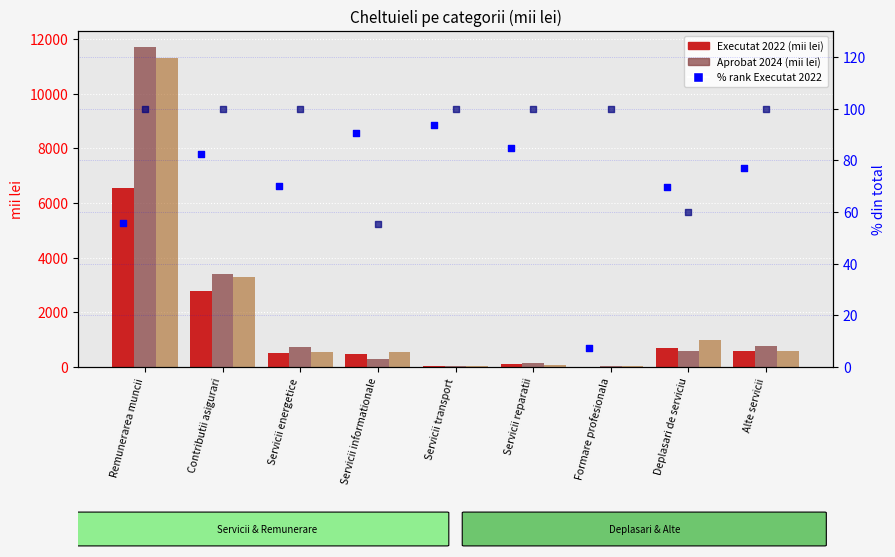

At how many categories does at least one series exceed 10935?

1